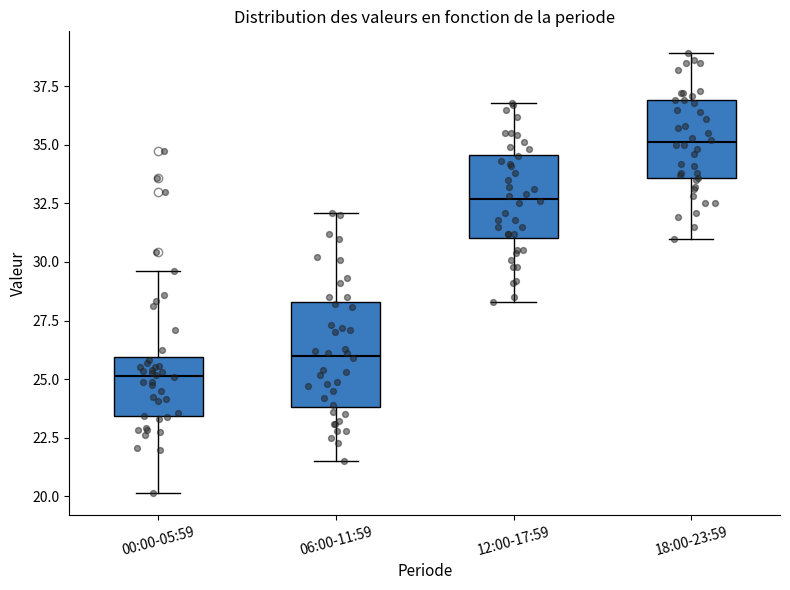

Which box has the lowest median line?

00:00-05:59